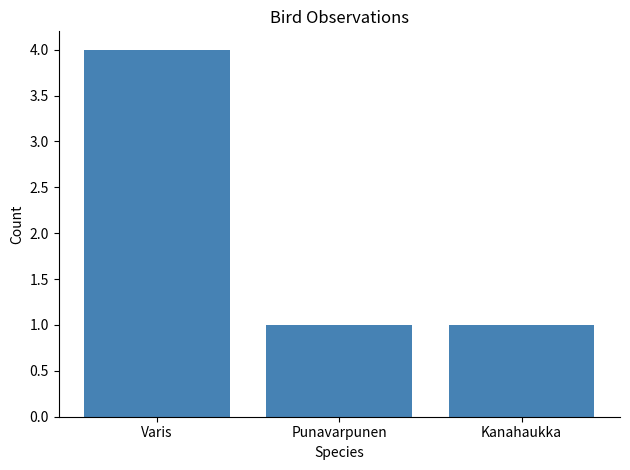

What is the difference between the maximum and minimum values?

3